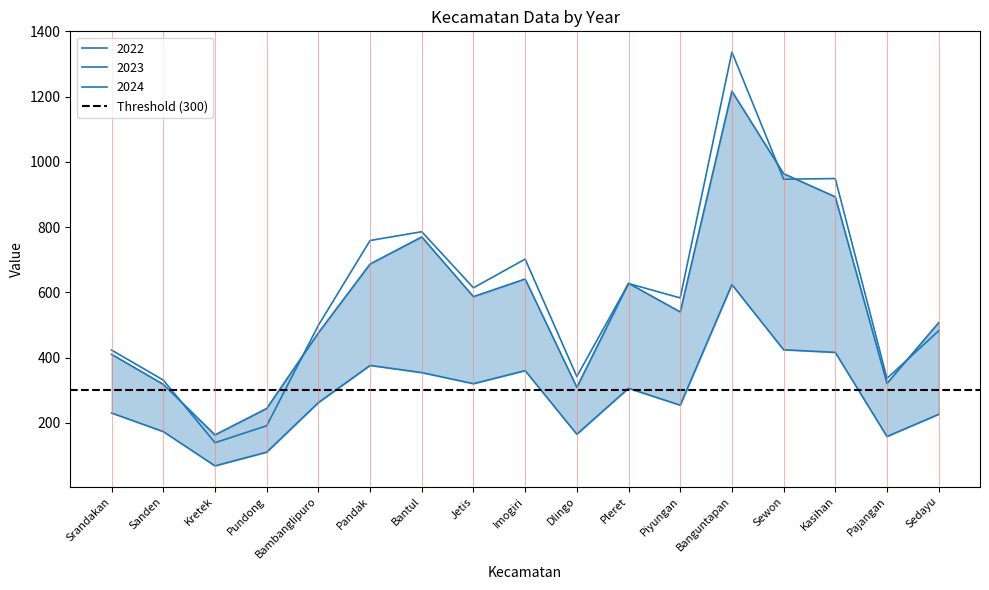

Reading left to right, extract all data points from this chart.

2022: 230	173	68	110	262	376	354	320	360	165	306	254	624	424	416	158	226
2023: 423	331	139	191	499	759	786	614	702	342	627	583	1337	947	949	336	482
2024: 410	318	163	244	476	687	770	587	641	309	628	540	1217	964	893	321	507